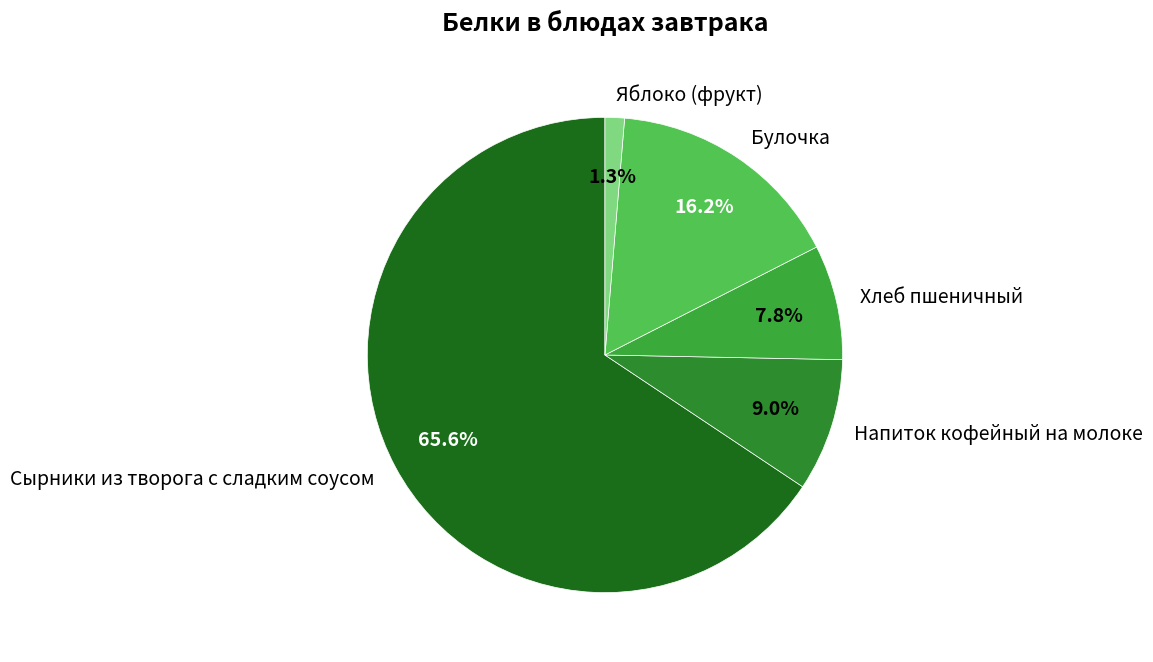

To the nearest percent, what is the combined percentage of Булочка and Напиток кофейный на молоке?

25%